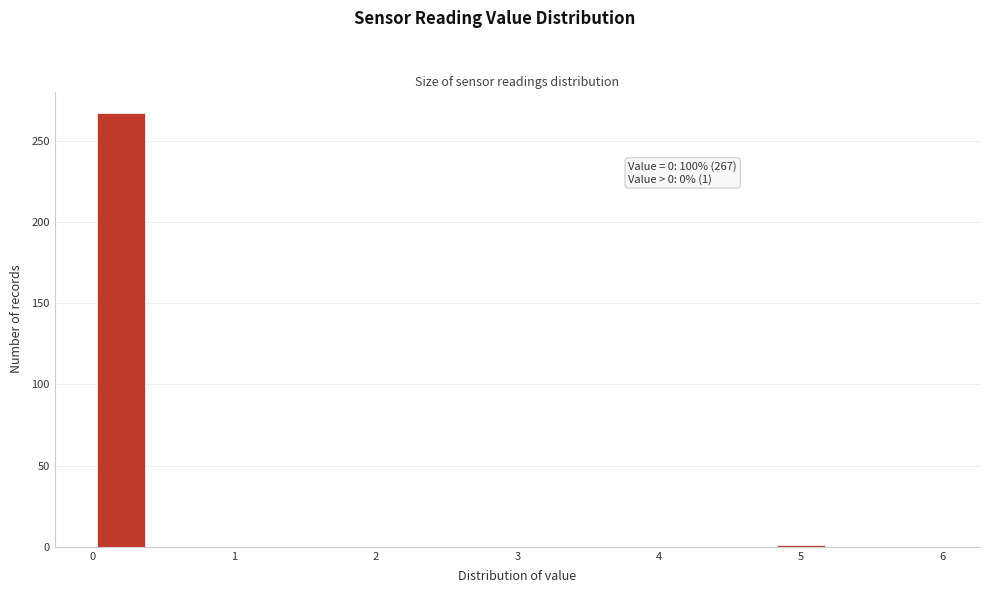

Which range on the x-axis has the tallest bar?

0.0 to 0.4